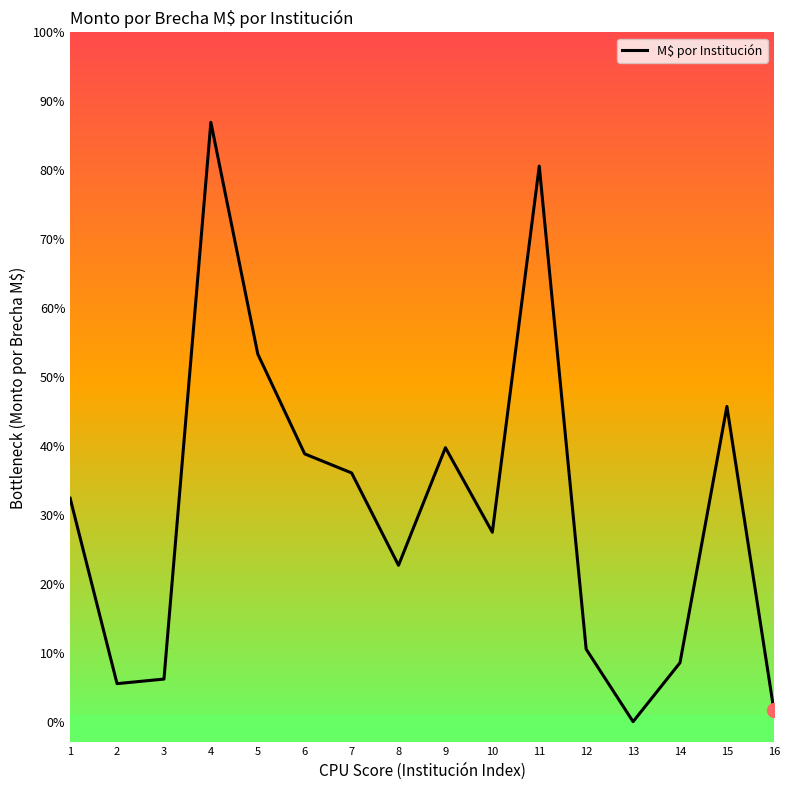

What is the ratio of the value at 5 to the value at 1?

1.6